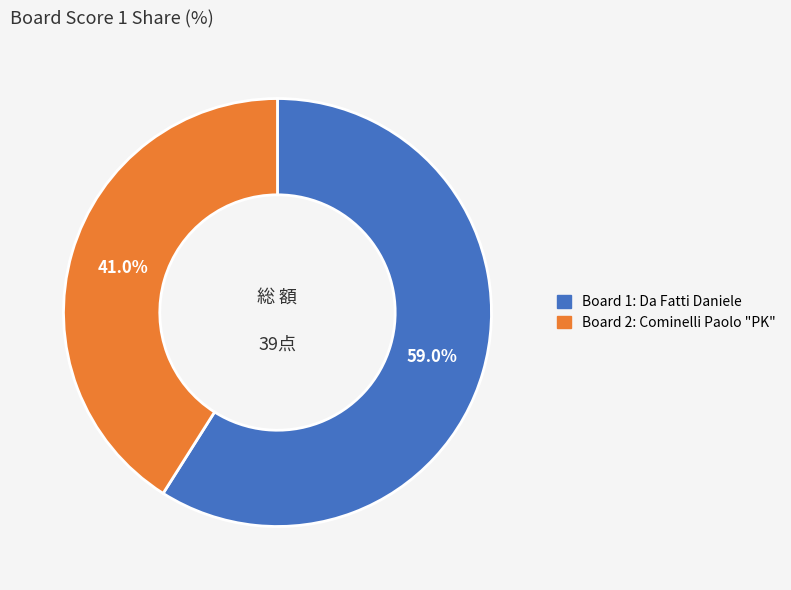

Is there any slice that represents more than half of the pie?

Yes